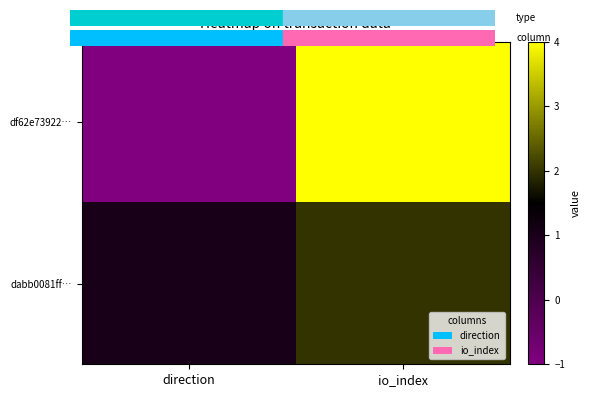

Reading left to right, extract all data points from this chart.

df62e73922…: direction=-1	io_index=4
dabb0081ff…: direction=1	io_index=2